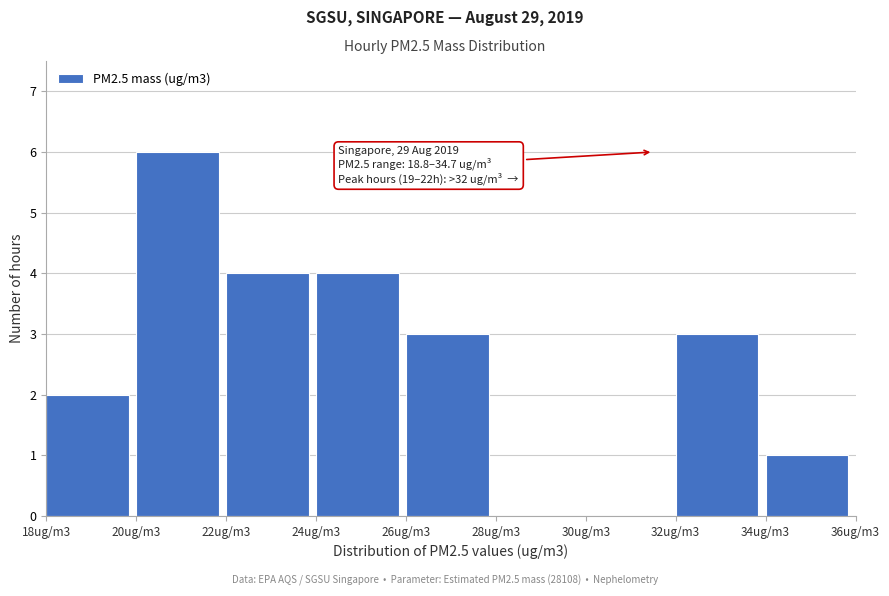

Reading left to right, transcribe all the data shown in this chart.

18ug/m3=2	20ug/m3=6	22ug/m3=4	24ug/m3=4	26ug/m3=3	28ug/m3=0	30ug/m3=0	32ug/m3=3	34ug/m3=1